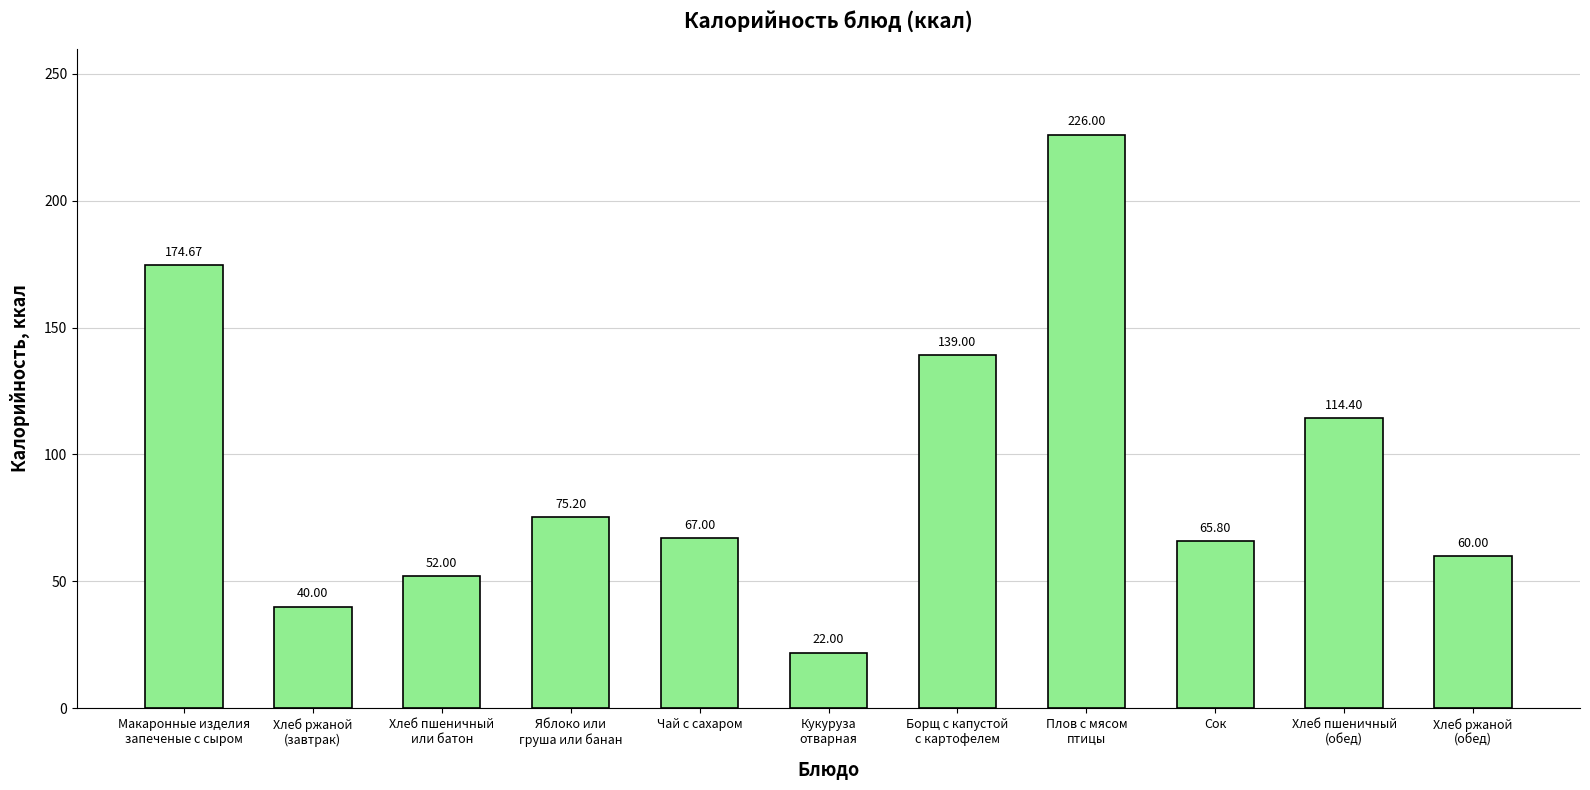

What is the average value?

94.2